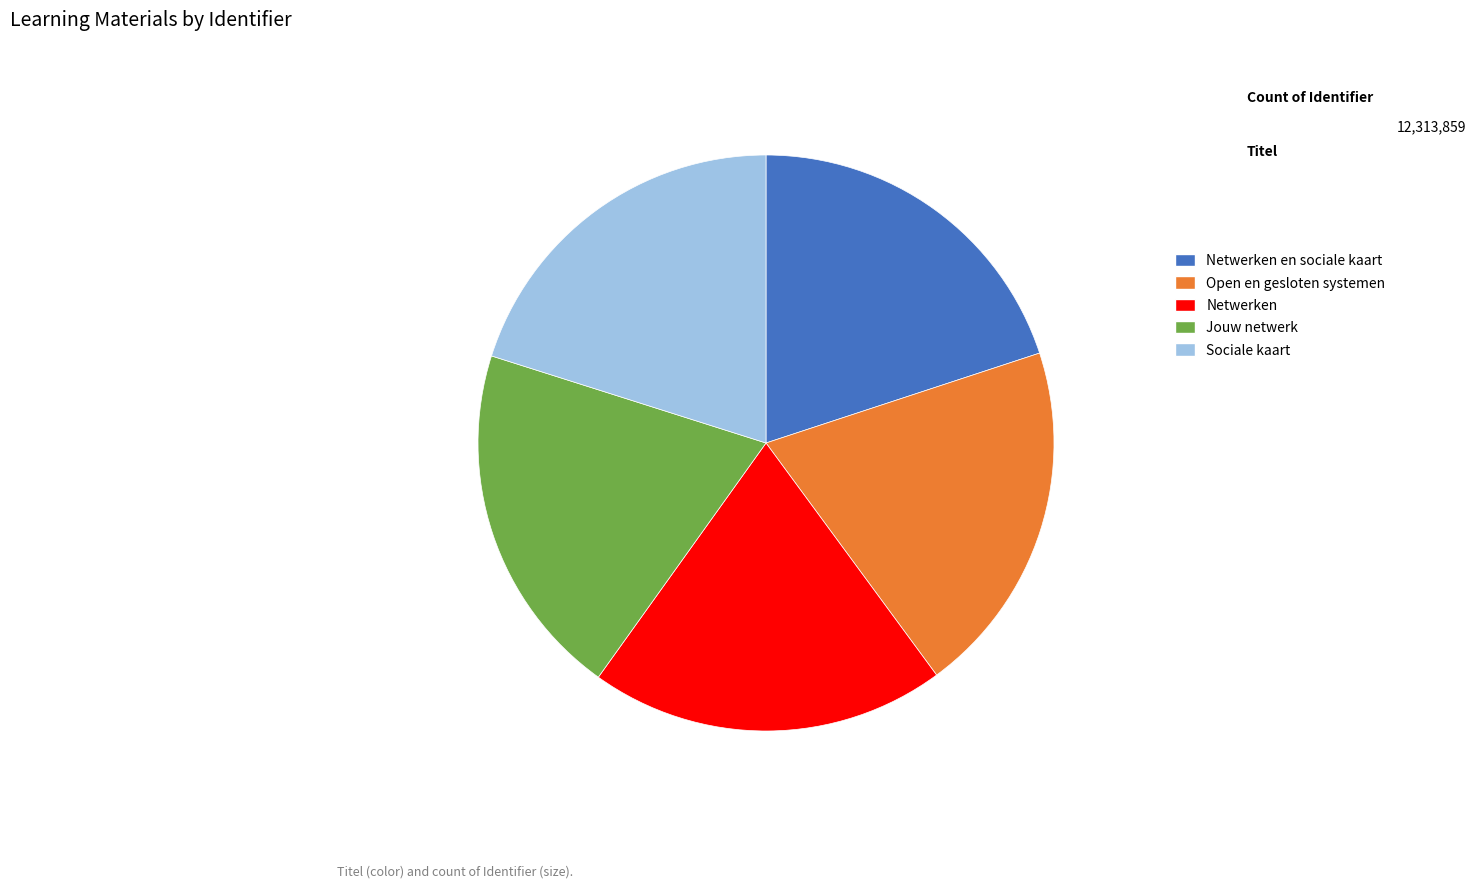

Is it true that Netwerken en sociale kaart is 20% of the pie?

True